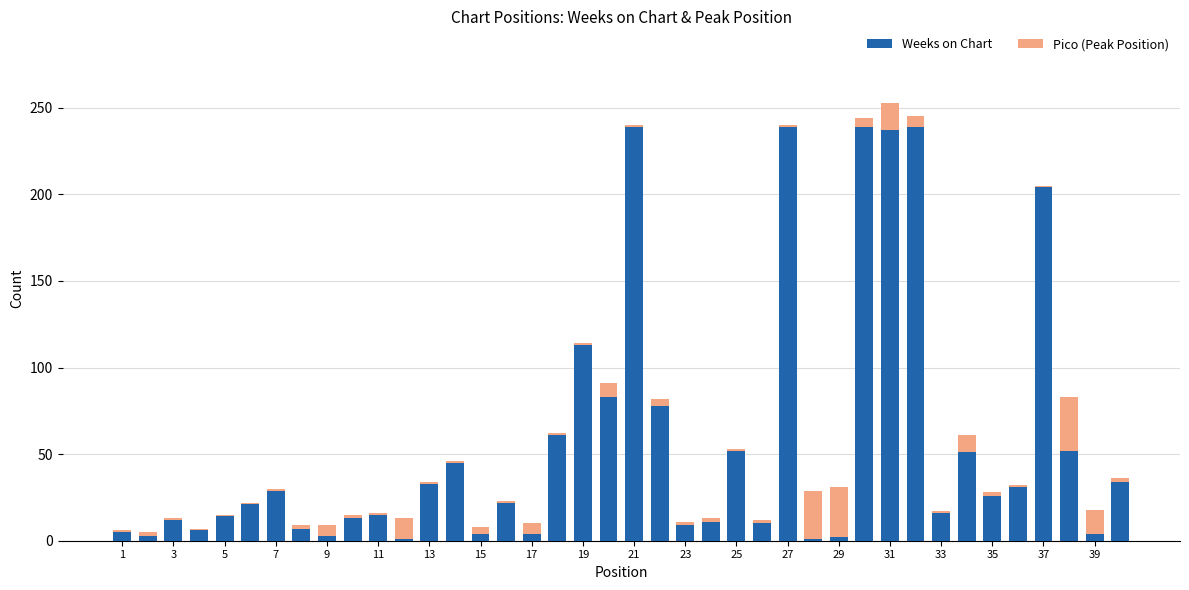

What is the average value of the Weeks on Chart series?

57